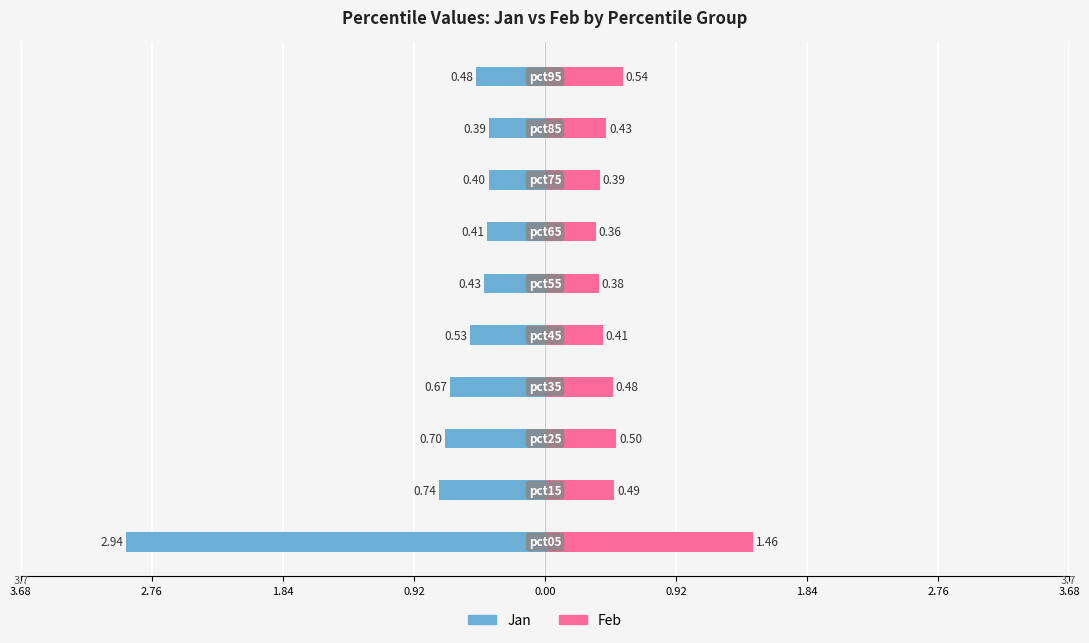

What is the minimum value for Feb?

0.4